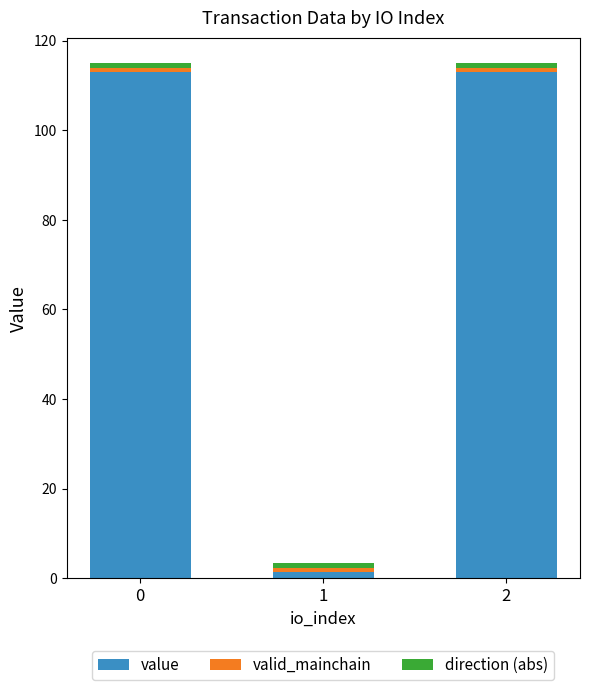

The value of value at 2 is 55.2. True or false?

False